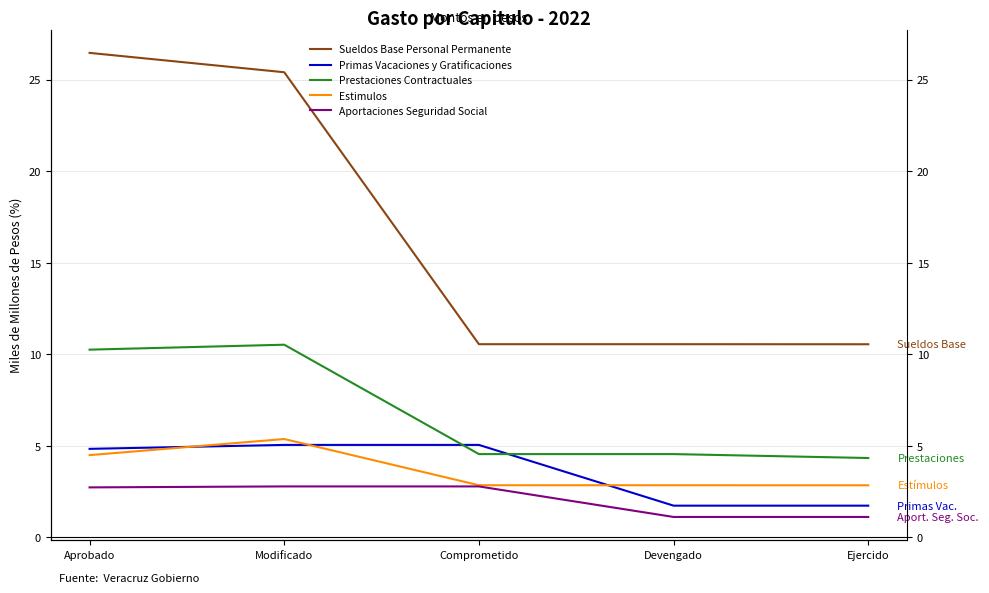

What is the greatest value displayed?

26.5